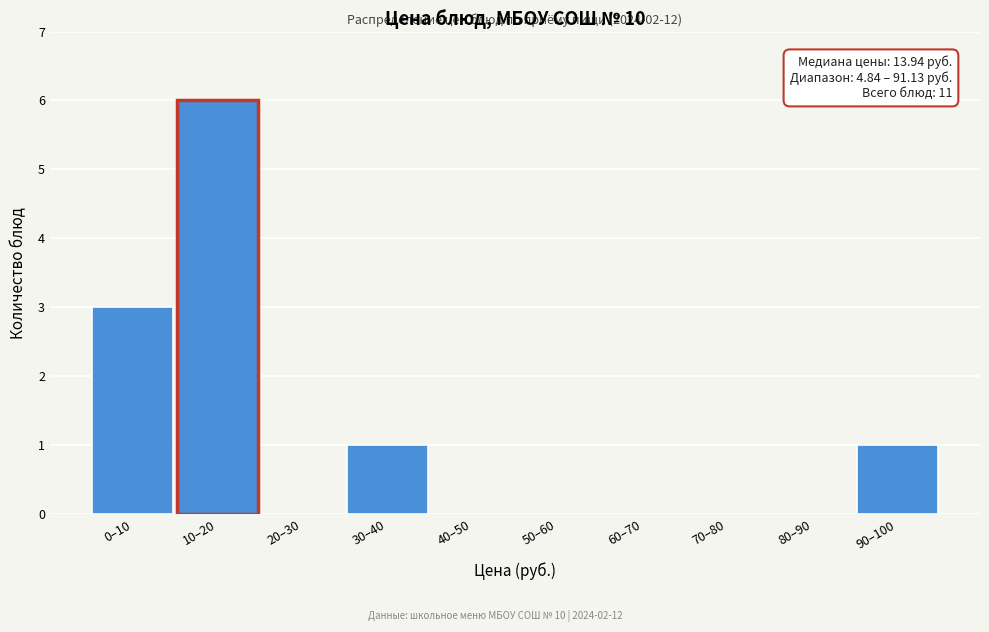

Reading left to right, list all the values displayed in this chart.

0–10=3	10–20=6	20–30=0	30–40=1	40–50=0	50–60=0	60–70=0	70–80=0	80–90=0	90–100=1